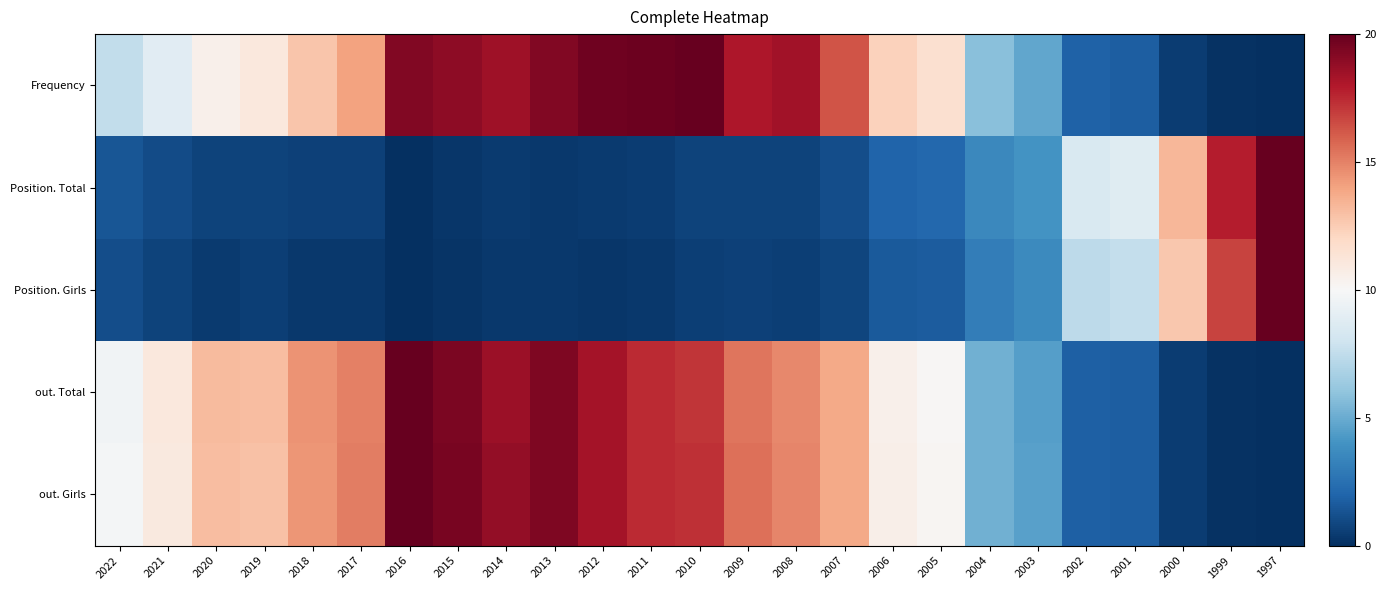

Reading left to right, transcribe all the data shown in this chart.

Frequency: 2022=7.6	2021=8.9	2020=10.5	2019=11.1	2018=12.8	2017=14.0	2016=19.3	2015=18.9	2014=18.5	2013=19.3	2012=19.7	2011=19.8	2010=20.0	2009=18.1	2008=18.4	2007=16.3	2006=12.3	2005=11.6	2004=5.8	2003=4.8	2002=1.9	2001=1.7	2000=0.5	1999=0.1	1997=0.0
Position. Total: 2022=1.4	2021=1.1	2020=0.7	2019=0.7	2018=0.6	2017=0.6	2016=0.0	2015=0.2	2014=0.4	2013=0.4	2012=0.4	2011=0.5	2010=0.7	2009=0.8	2008=0.8	2007=1.2	2006=2.0	2005=2.1	2004=3.6	2003=4.1	2002=8.5	2001=8.8	2000=13.3	1999=17.8	1997=20.0
Position. Girls: 2022=1.1	2021=0.7	2020=0.5	2019=0.6	2018=0.4	2017=0.4	2016=0.0	2015=0.2	2014=0.4	2013=0.4	2012=0.3	2011=0.4	2010=0.6	2009=0.6	2008=0.6	2007=0.8	2006=1.6	2005=1.7	2004=3.1	2003=3.6	2002=7.4	2001=7.6	2000=12.7	1999=16.8	1997=20.0
out. Total: 2022=9.7	2021=11.0	2020=13.1	2019=13.1	2018=14.5	2017=15.0	2016=20.0	2015=19.4	2014=18.6	2013=19.3	2012=18.3	2011=17.5	2010=17.1	2009=15.4	2008=14.8	2007=13.8	2006=10.5	2005=10.1	2004=5.2	2003=4.5	2002=1.9	2001=1.8	2000=0.5	1999=0.1	1997=0.0
out. Girls: 2022=9.8	2021=11.0	2020=13.1	2019=12.9	2018=14.4	2017=15.1	2016=20.0	2015=19.5	2014=18.8	2013=19.3	2012=18.3	2011=17.4	2010=17.3	2009=15.5	2008=14.9	2007=13.8	2006=10.6	2005=10.2	2004=5.2	2003=4.5	2002=1.9	2001=1.8	2000=0.5	1999=0.1	1997=0.0